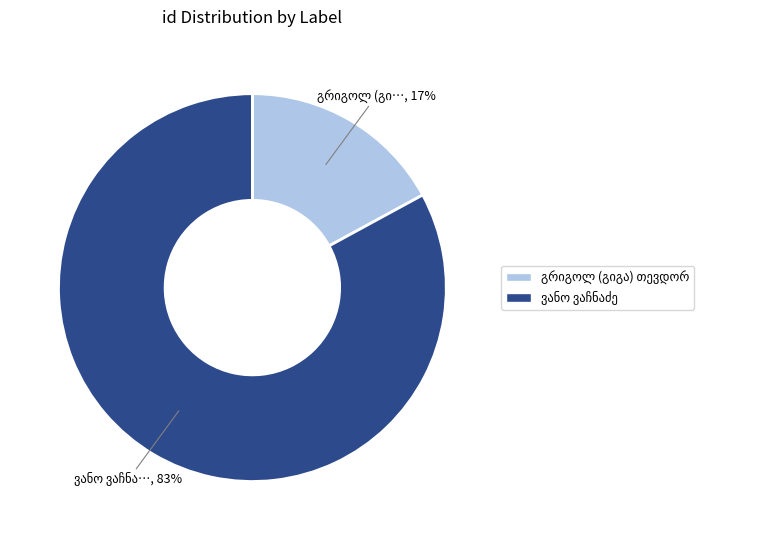

To the nearest percent, what is the average slice percentage?

50%